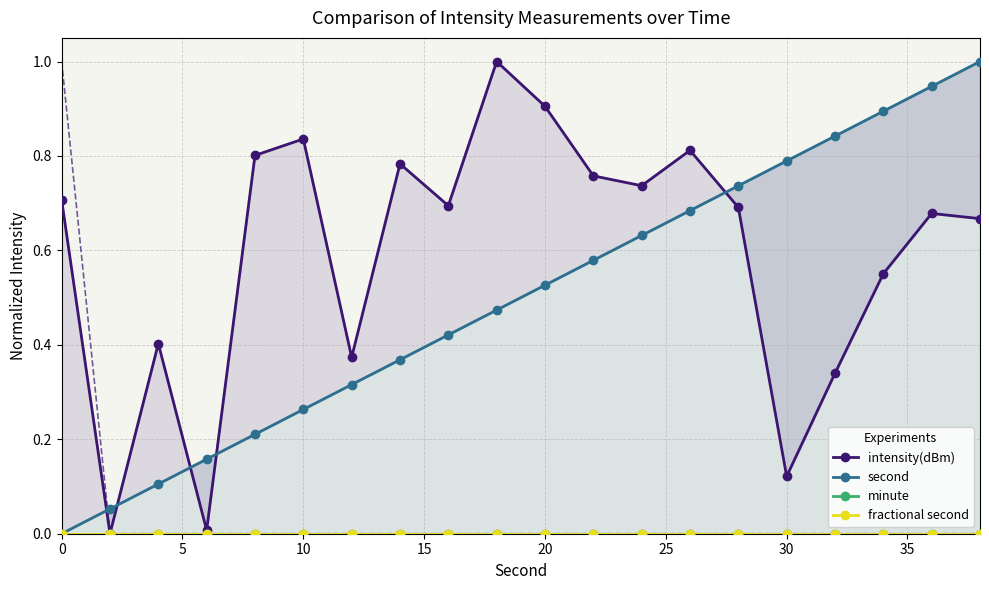

True or false: second has more than 2 points higher than both neighbors.

False